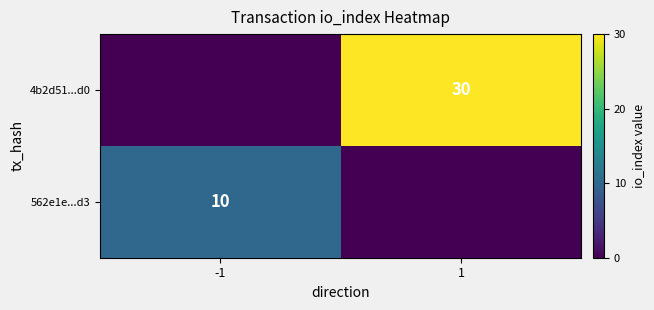

Is it true that 562e1e...d3 equals 15 at -1?

False